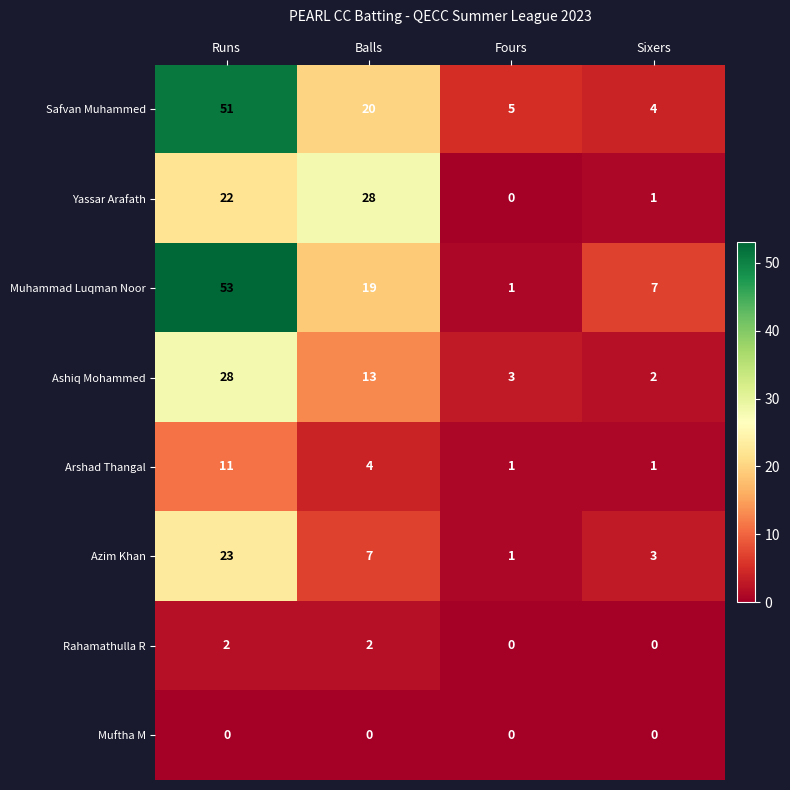

What is the total value across all series at Sixers?

18